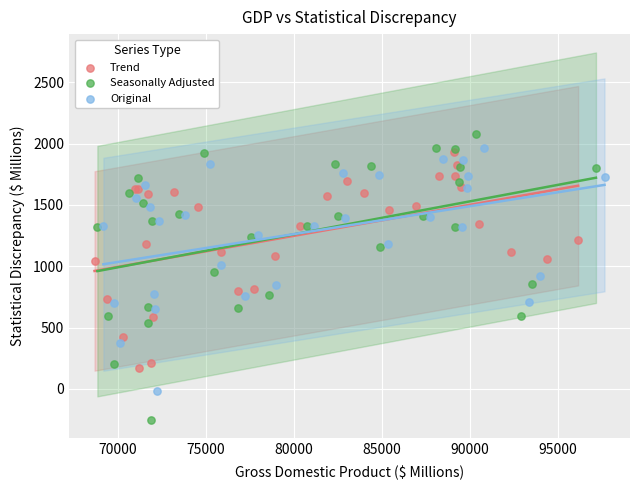

Which series has the largest Y range (max minus min)?

Seasonally Adjusted